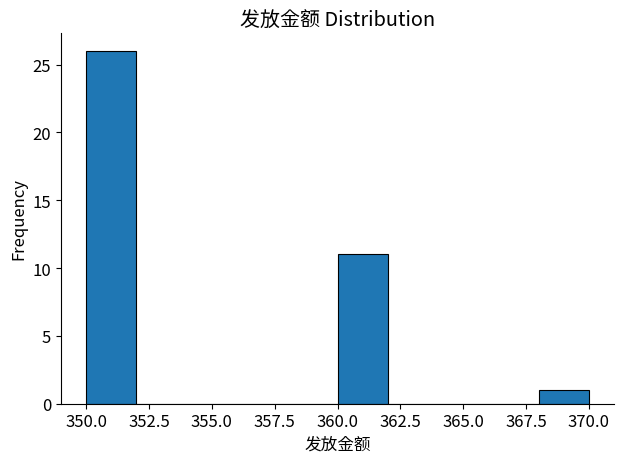

What is the height of the bar covering 368 to 370 on the x-axis? The values are not printed on the chart, so give them approximately, as read against the axis.

1